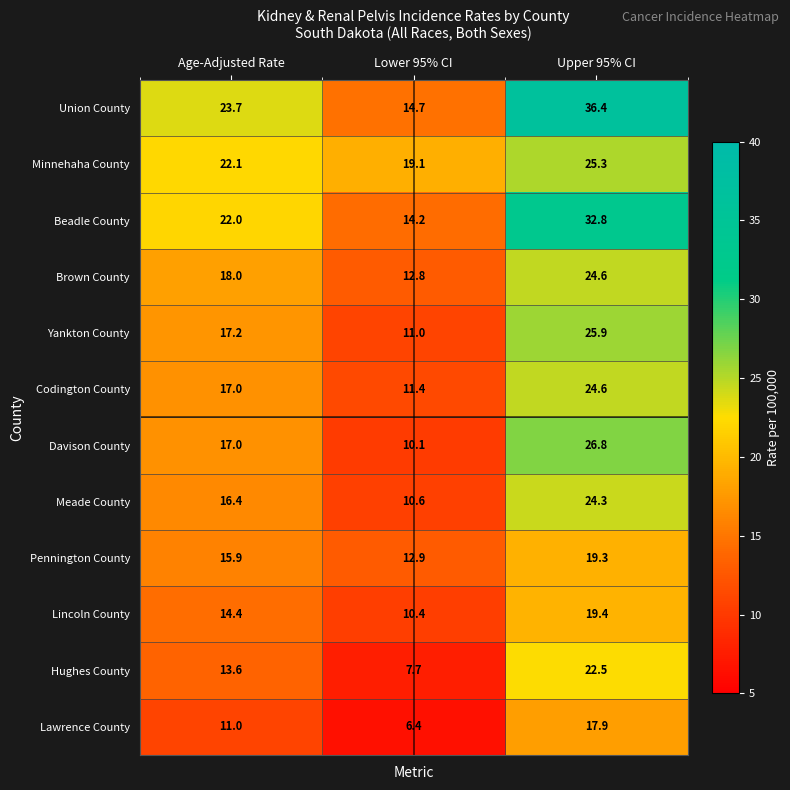

Which series has the widest spread of values?

Union County